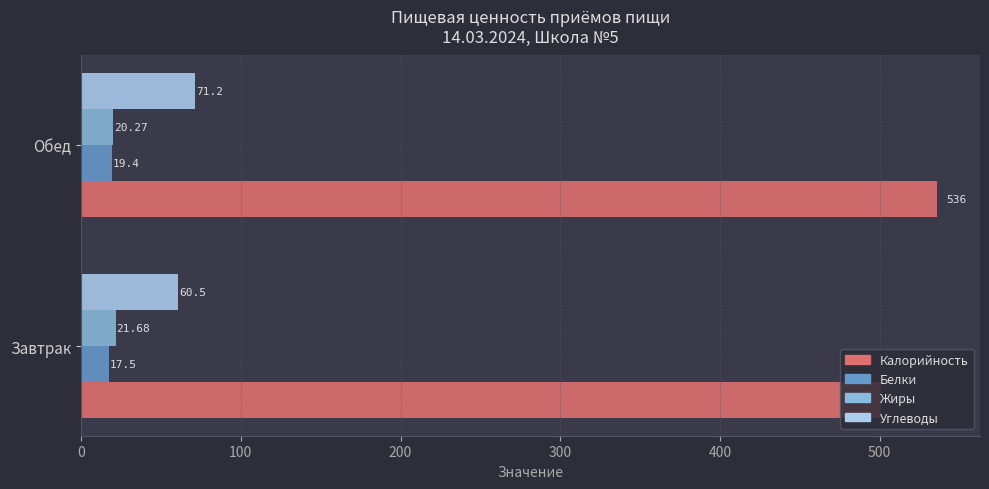

What are all the series names shown in the legend?

Калорийность, Белки, Жиры, Углеводы